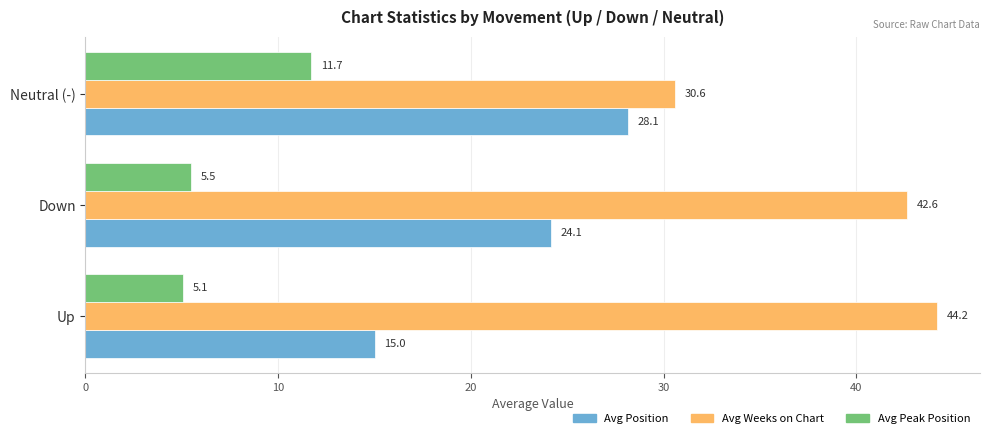

Which series has the largest range (max minus min)?

Avg Weeks on Chart